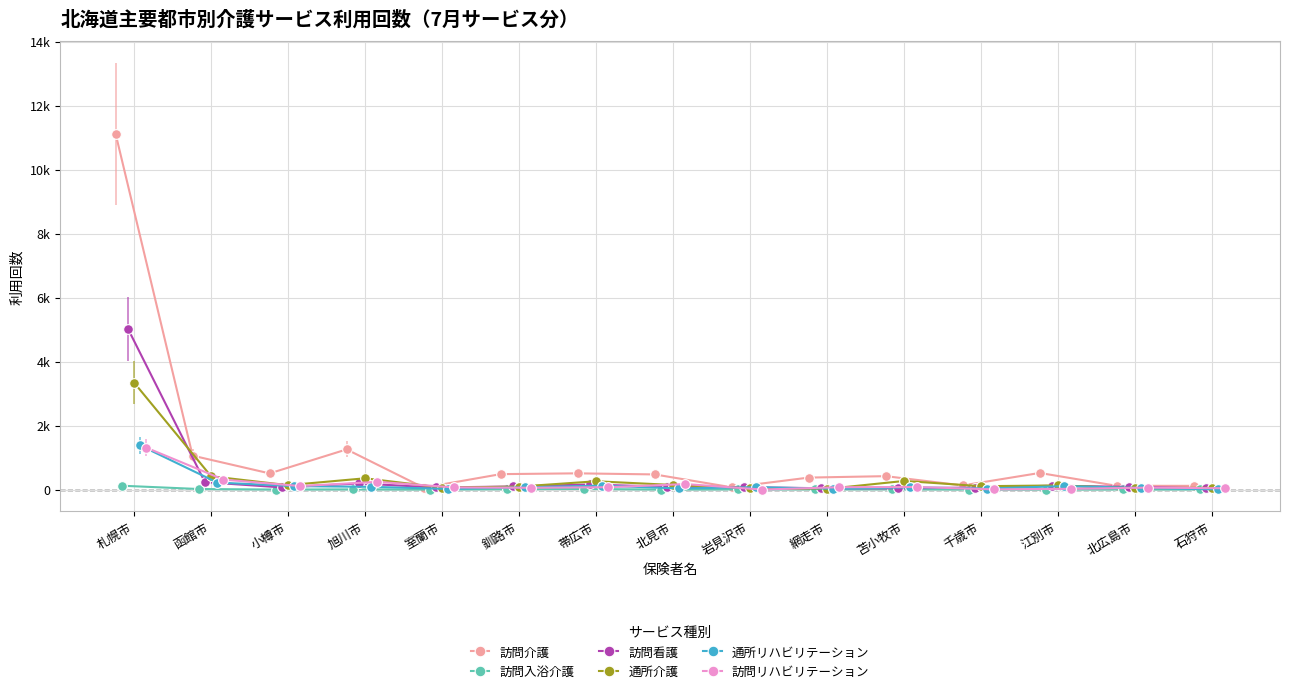

Which series ends up on top after the final intersection of 訪問看護 and 通所リハビリテーション?

訪問看護